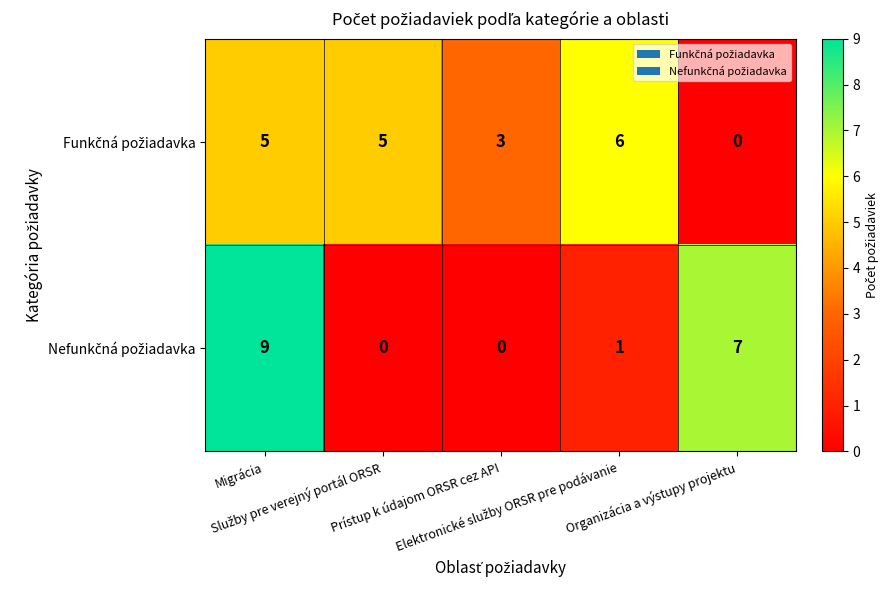

At how many categories does at least one series exceed 2?

5